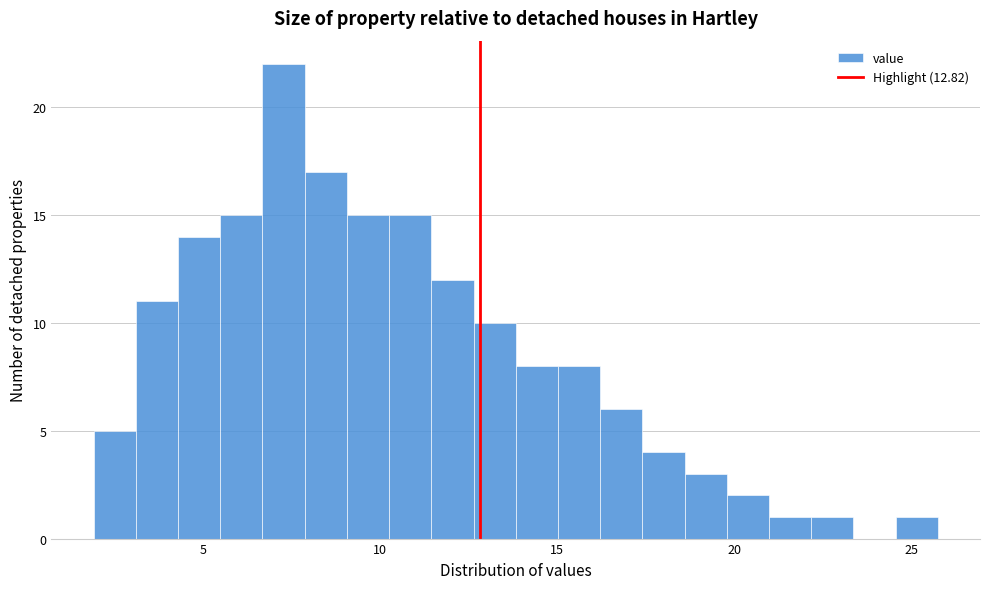

Read against the x-axis, roughly where is the centre of the tallest bar?

7.5